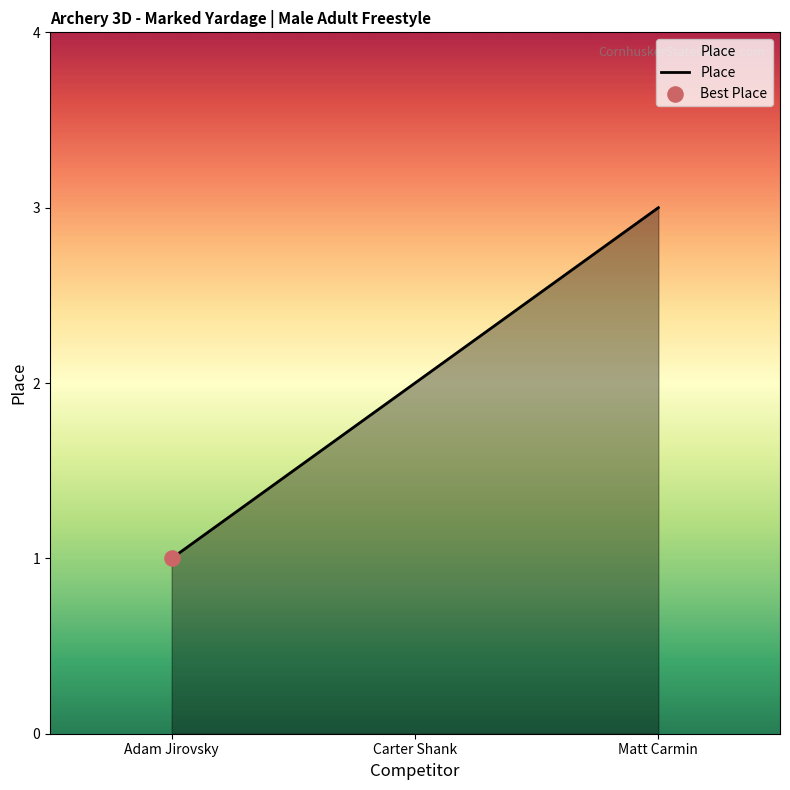

What is the change in value from Adam Jirovsky to Carter Shank?

+1